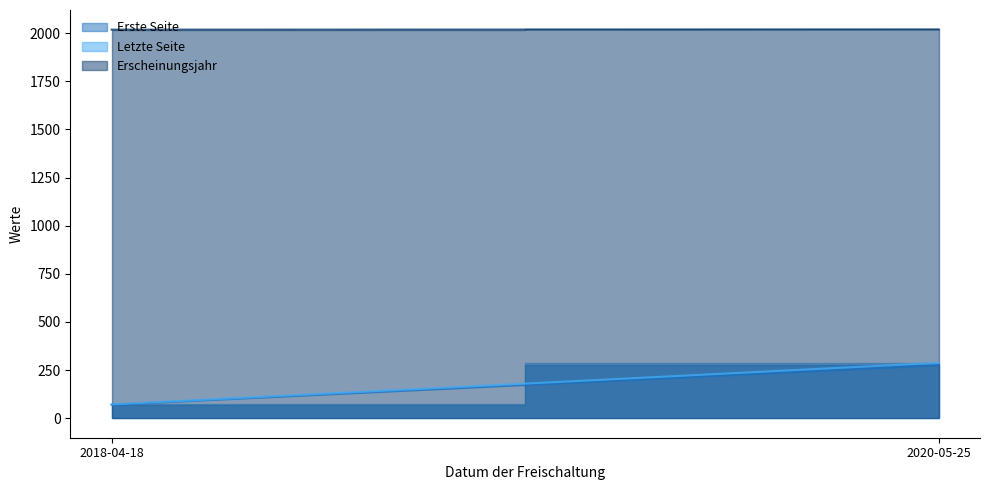

Which series has the largest total across all categories?

Erscheinungsjahr